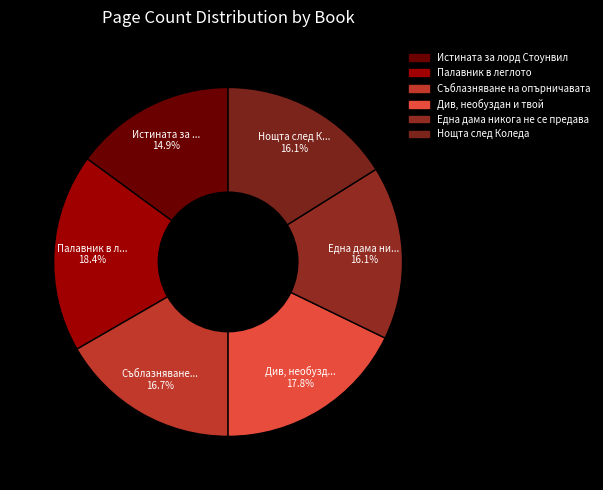

To the nearest percent, what percentage of the pie is Една дама никога не се предава?

16%